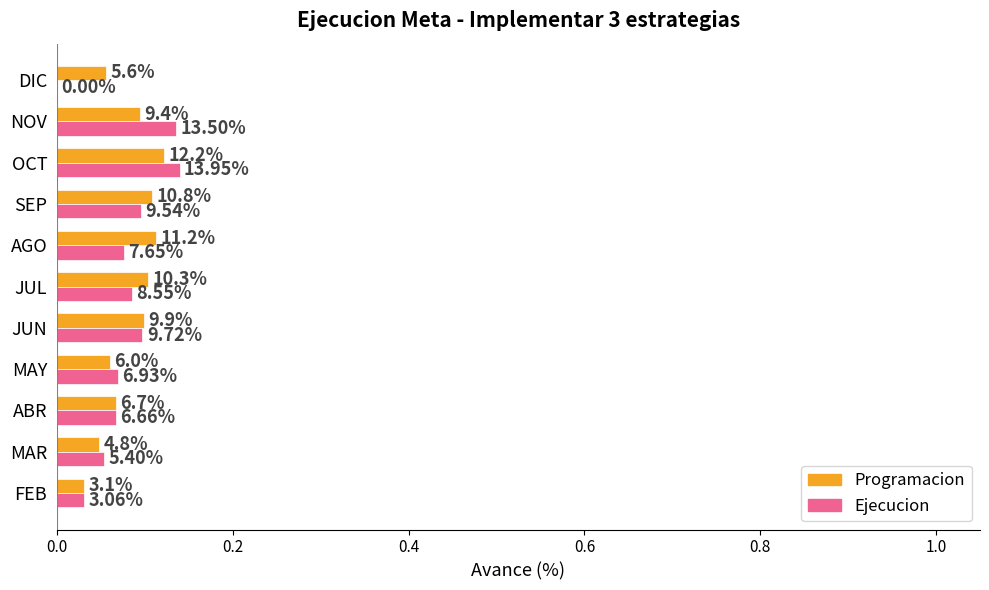

What are all the series names shown in the legend?

Programacion, Ejecucion